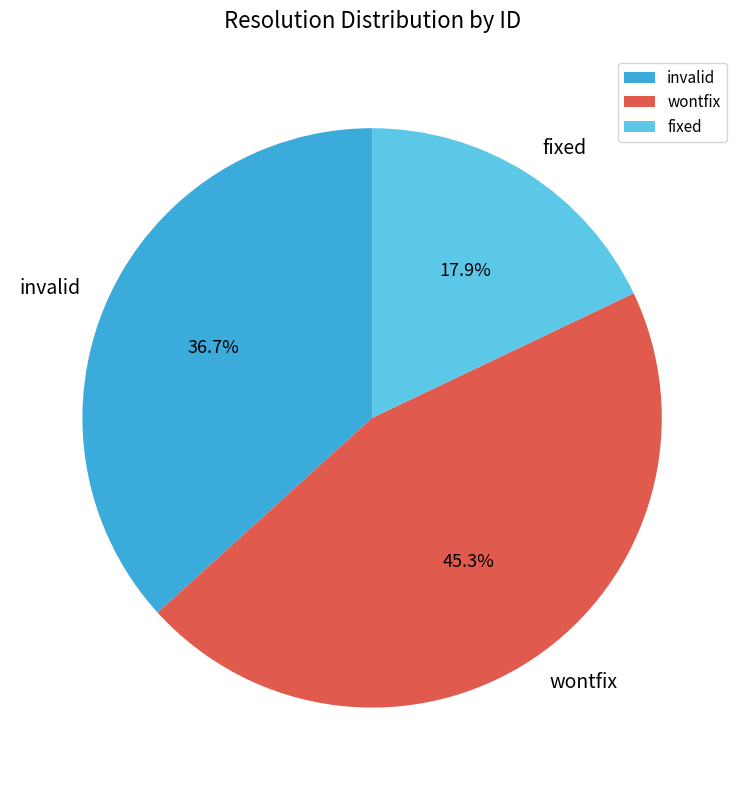

The invalid slice represents 37% of the pie. True or false?

True